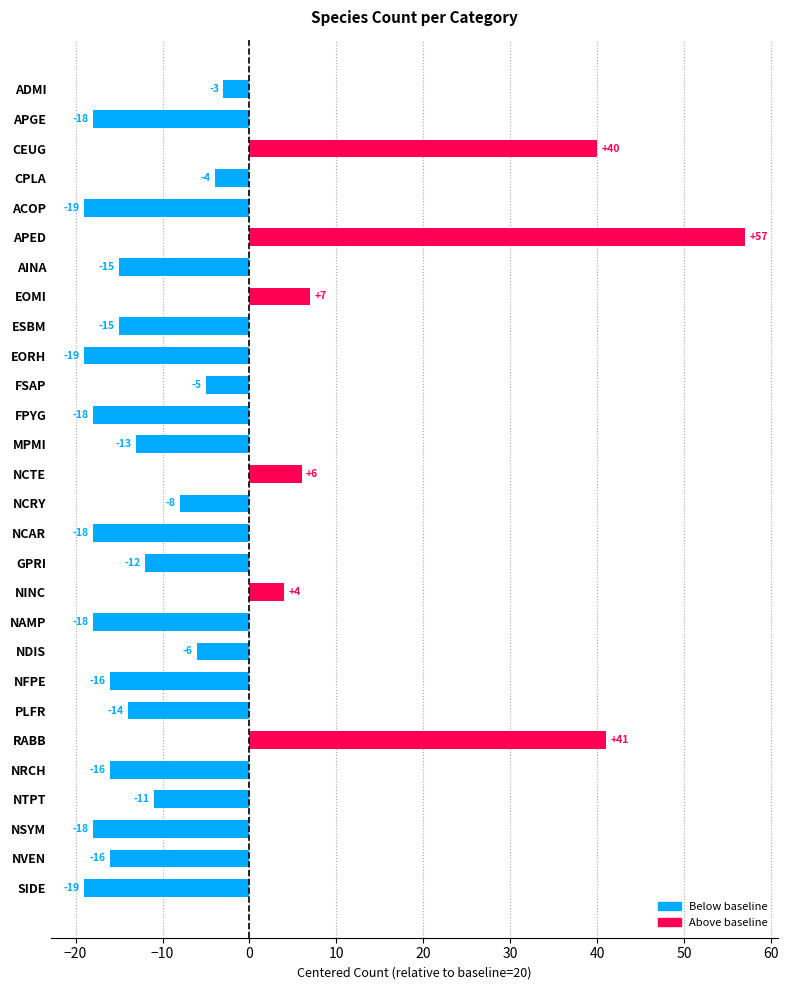

The value at APGE is -31. True or false?

False